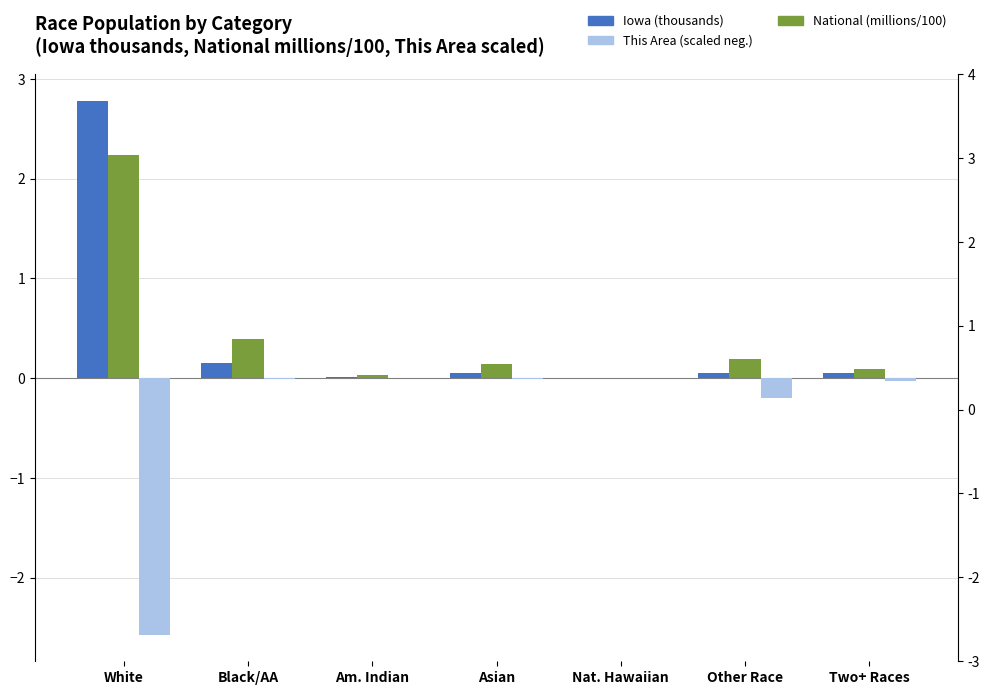

The Iowa (thousands) series shows 0.0 at Other Race. True or false?

False